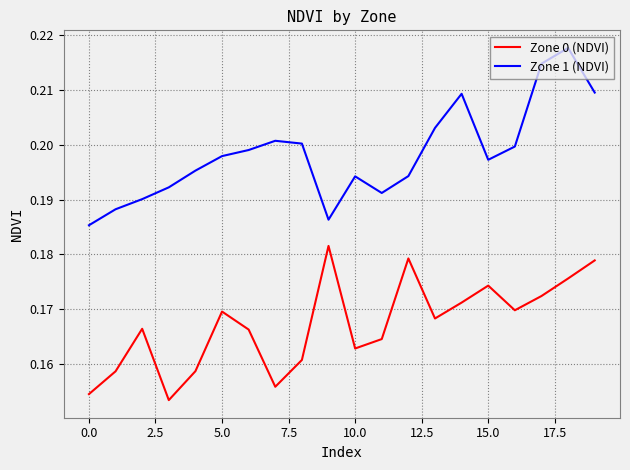

Which series has the largest total across all categories?

Zone 1 (NDVI)